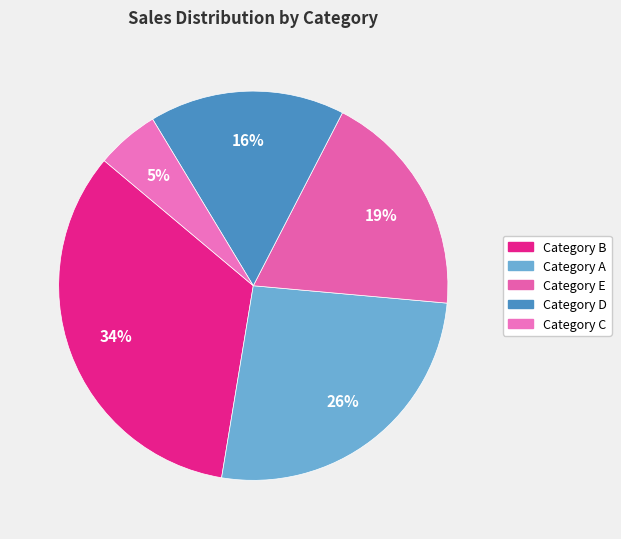

What is the change in value from Category E to Category C?

-1300